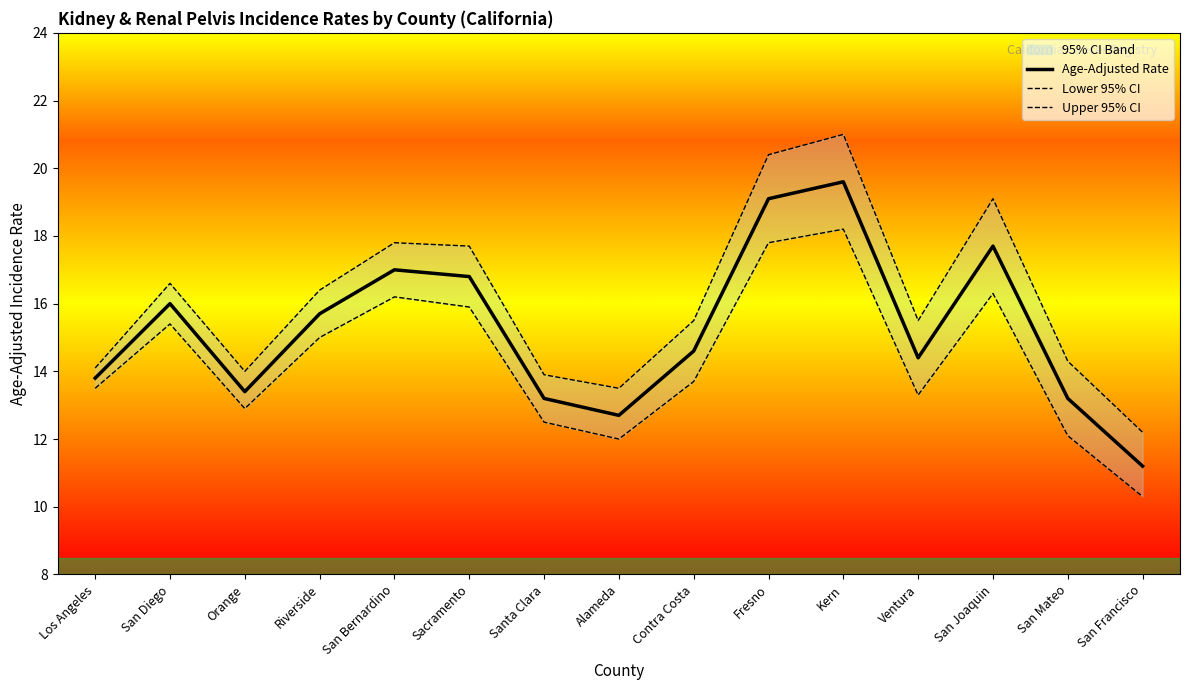

Which series has the largest total across all categories?

Upper 95% CI